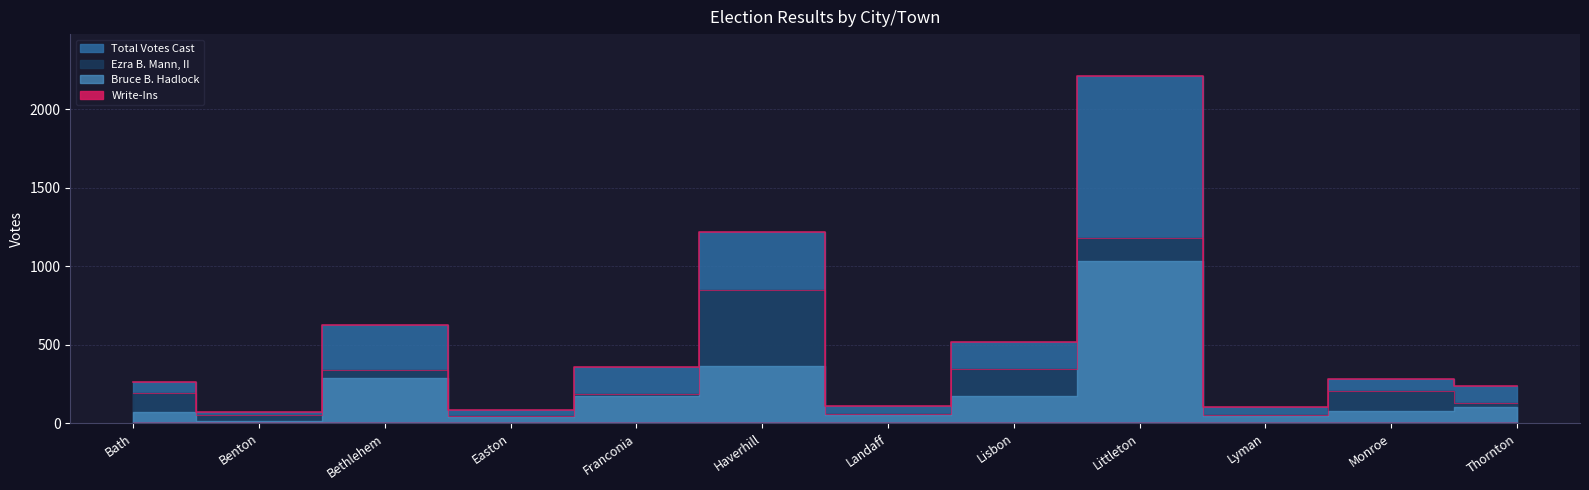

Does the chart have visible grid lines?

Yes